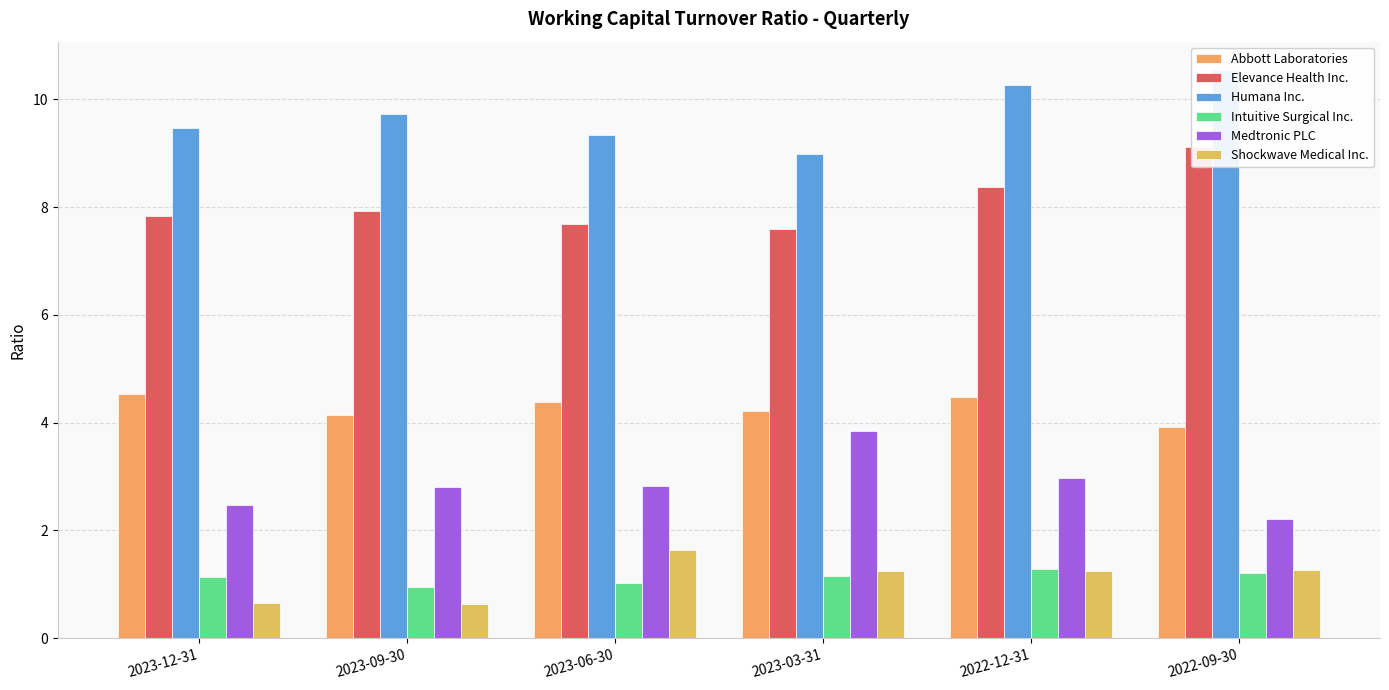

What is the value of the Abbott Laboratories bar at the 4th from the left?

4.2